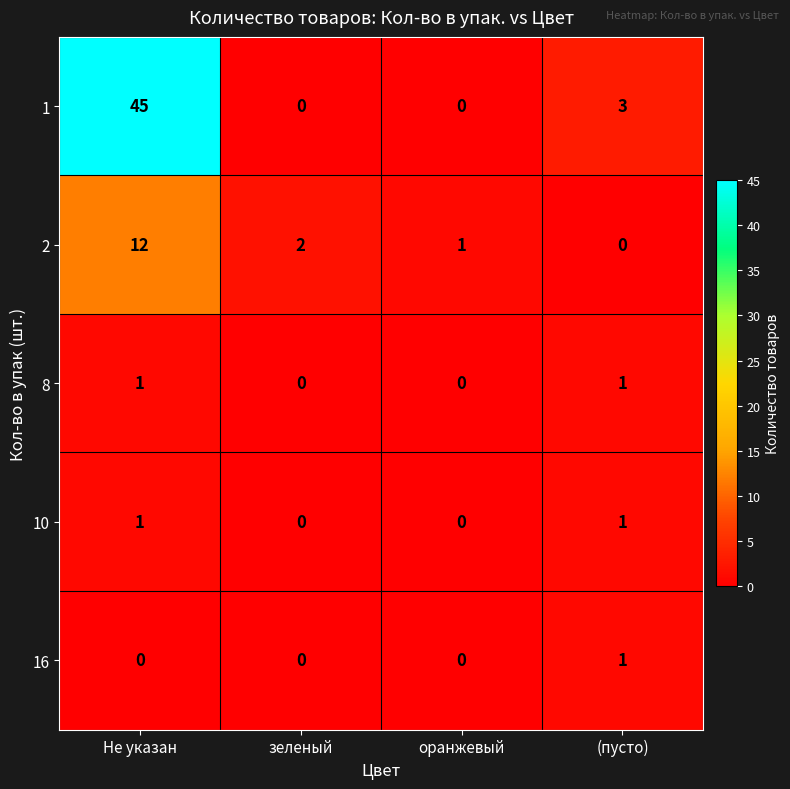

True or false: 1 has a value of 31 at оранжевый.

False